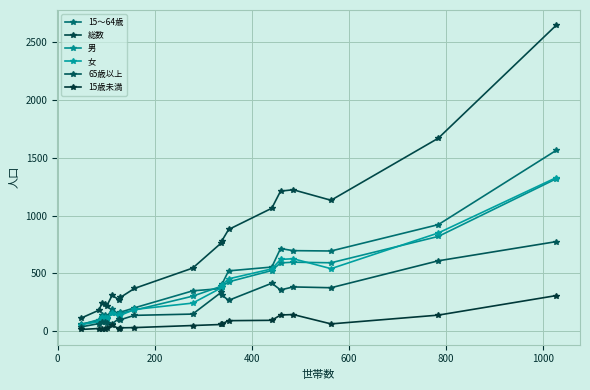

How many values in the 15～64歳 series are below 349?

9